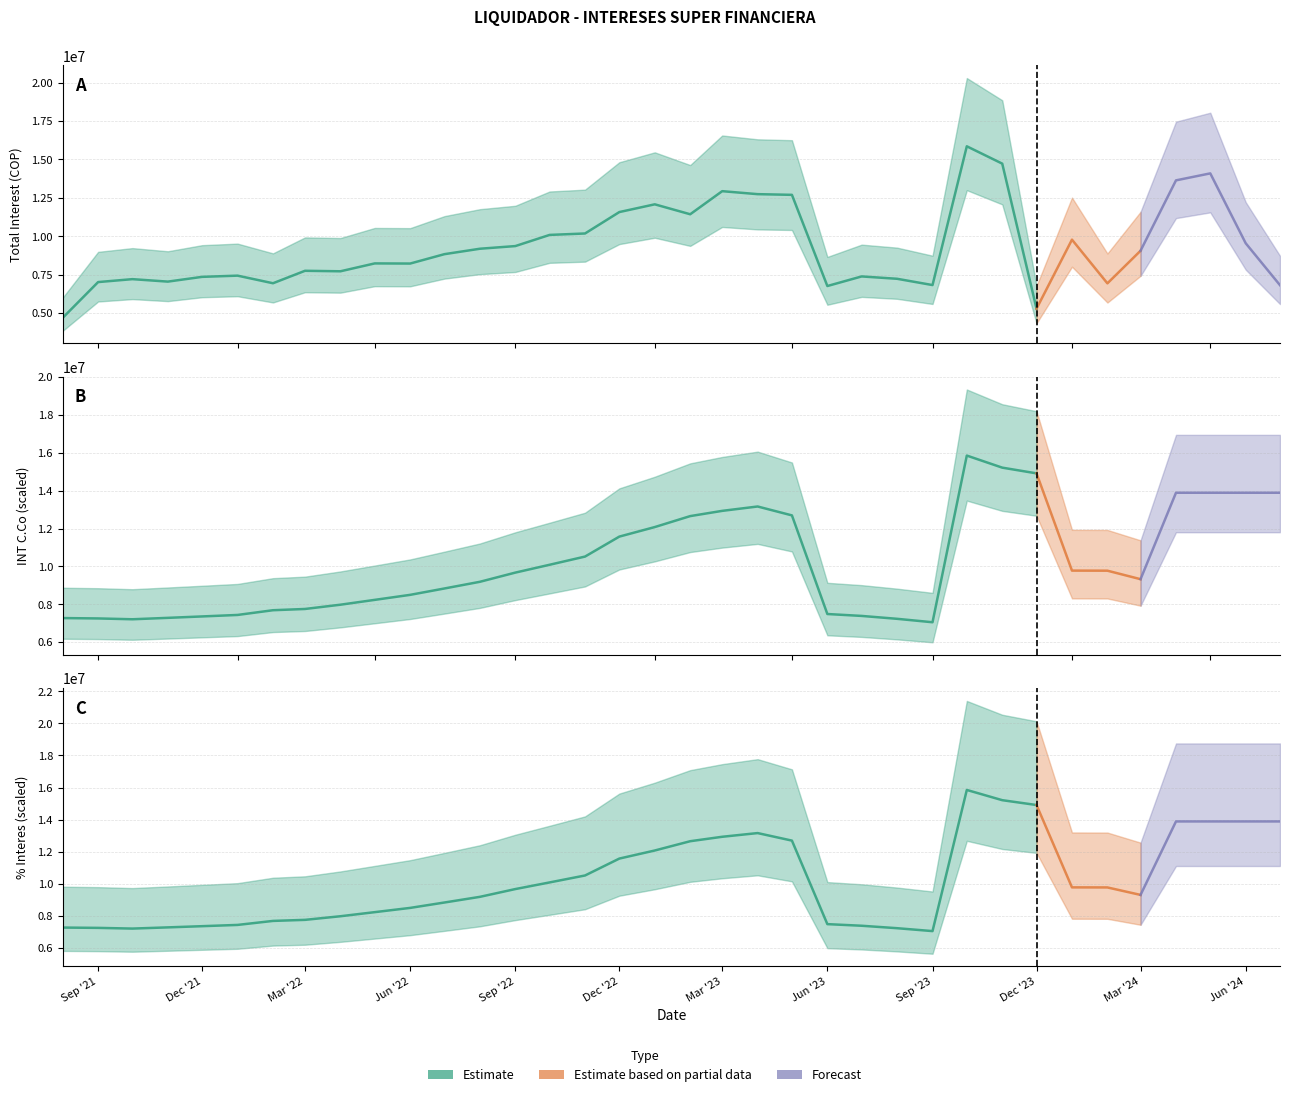

At which category does INT_C_Co reach its first local valley?

2021-10